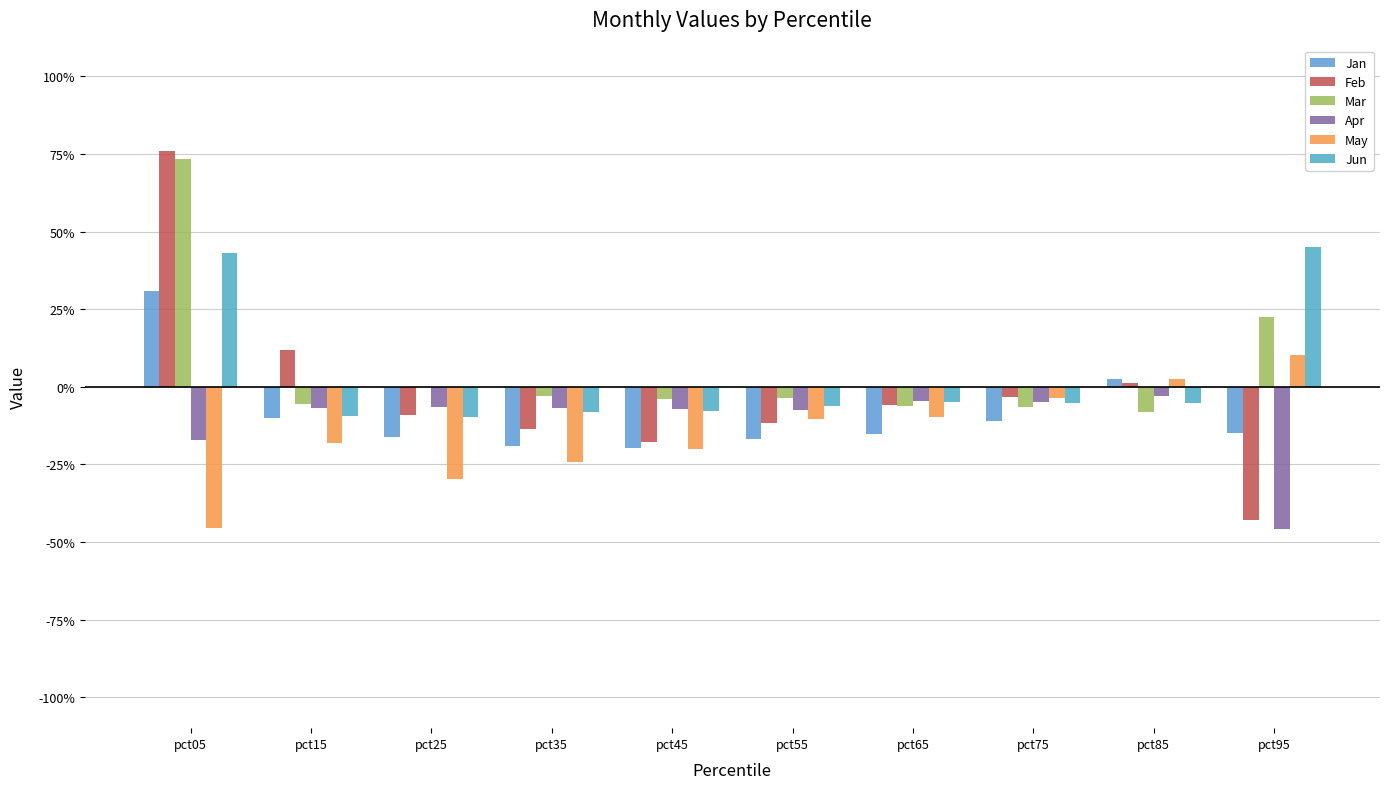

Which series has the largest total across all categories?

Mar